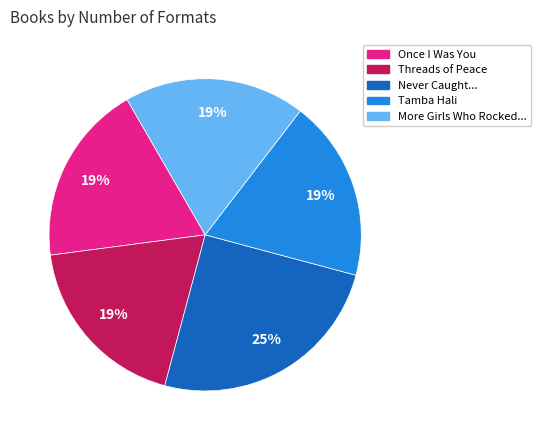

How many slices are in this pie chart?

5